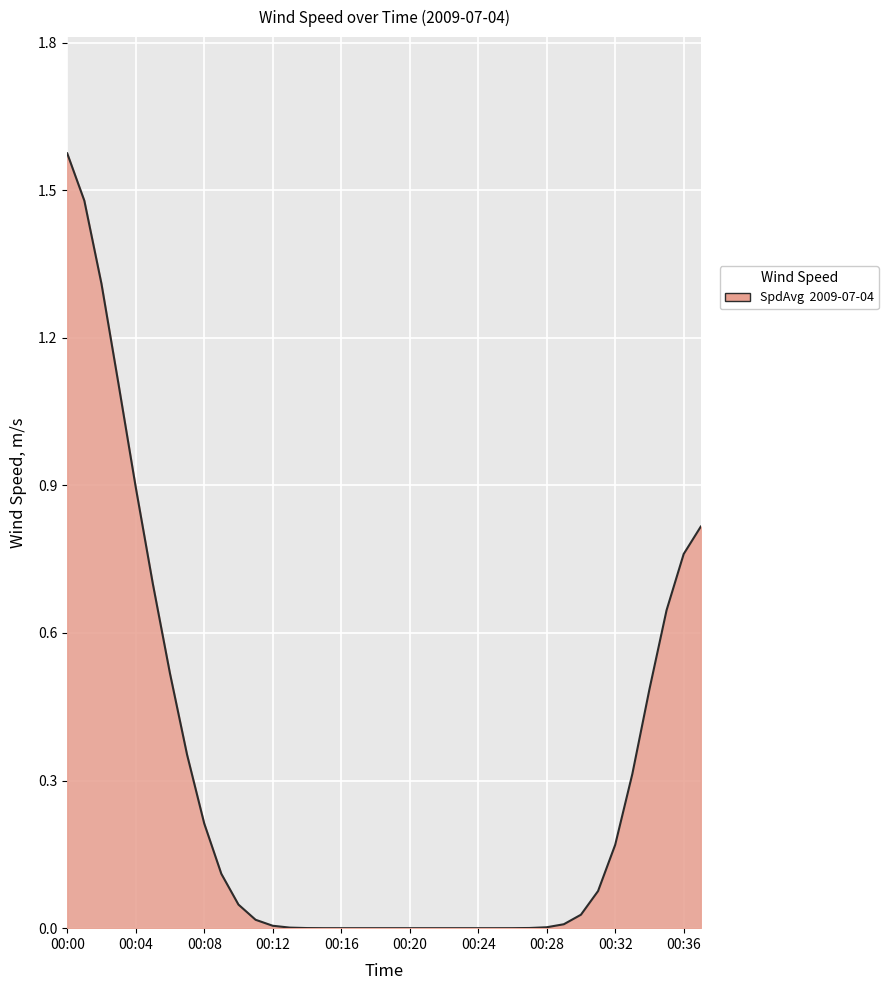

Does the chart display data point markers on the line(s)?

No